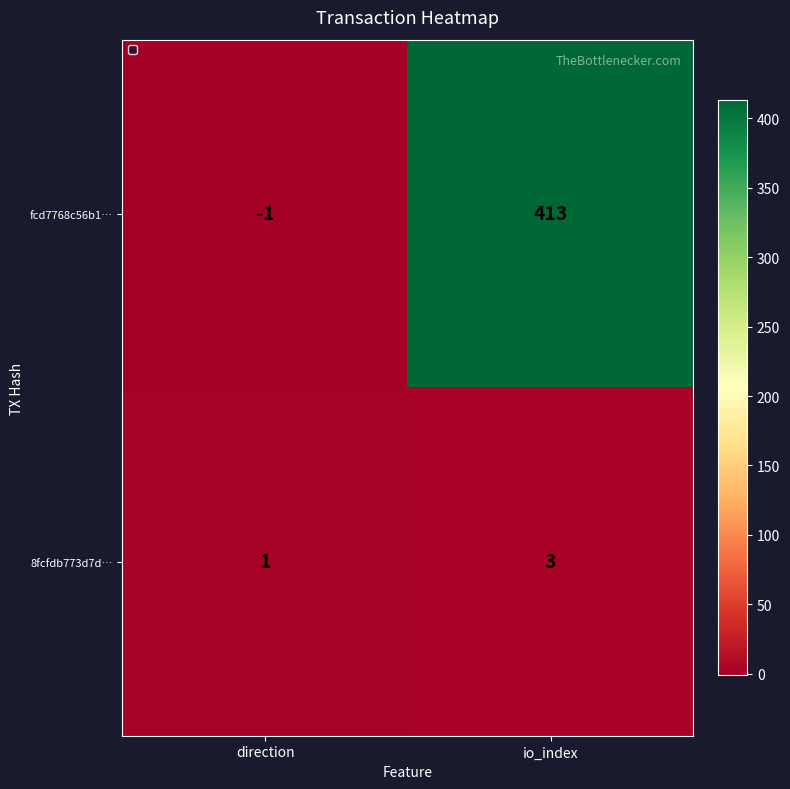

At direction, list the series in order from largest to smallest.

8fcfdb773d7d…, fcd7768c56b1…